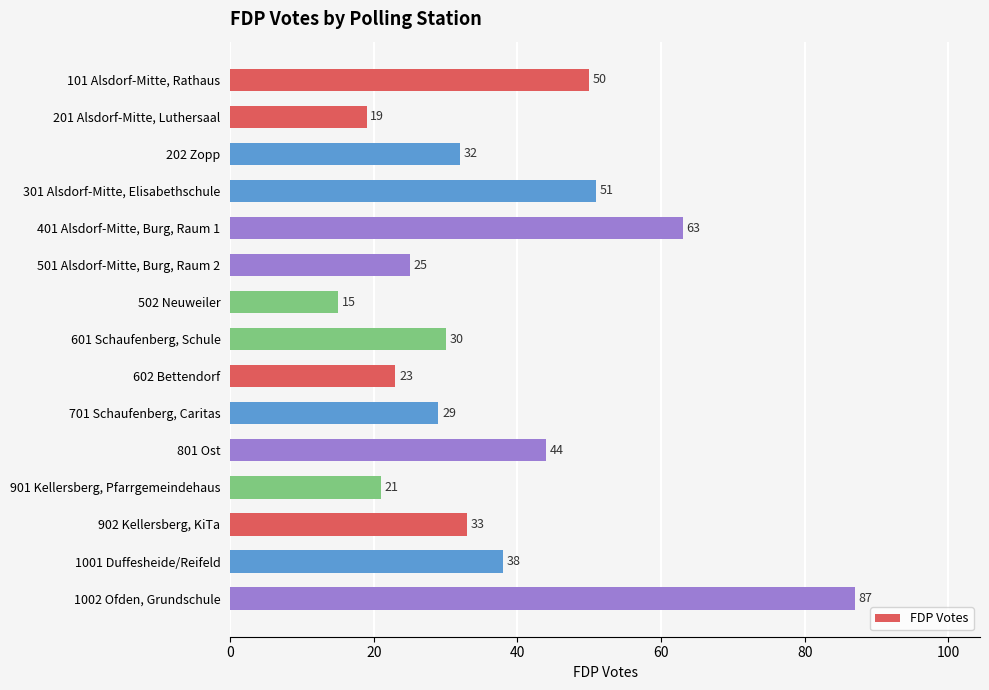

How many bars are there in total?

15